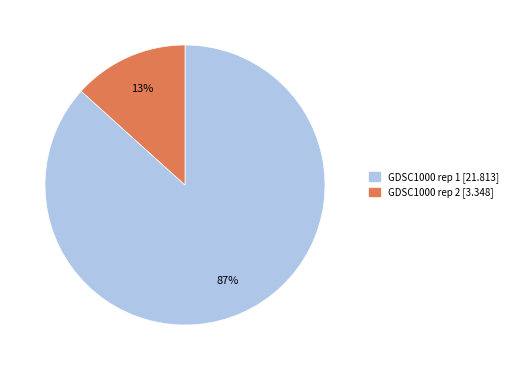

Which has a higher value, GDSC1000 rep 2 or GDSC1000 rep 1?

GDSC1000 rep 1